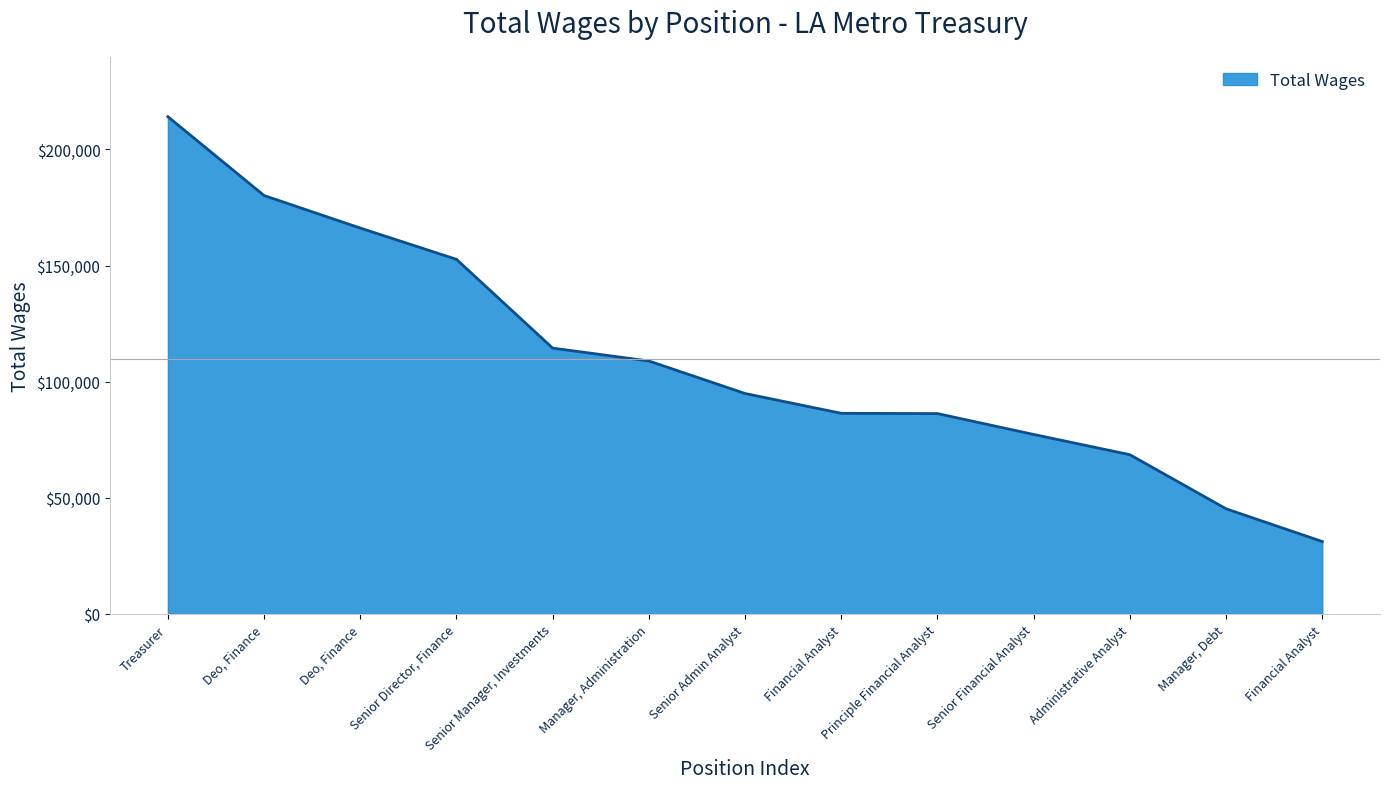

Rank the categories by value from highest to lowest.

Treasurer, Deo, Finance, Deo, Finance, Senior Director, Finance, Senior Manager, Investments, Manager, Administration, Senior Admin Analyst, Financial Analyst, Principle Financial Analyst, Senior Financial Analyst, Administrative Analyst, Manager, Debt, Financial Analyst